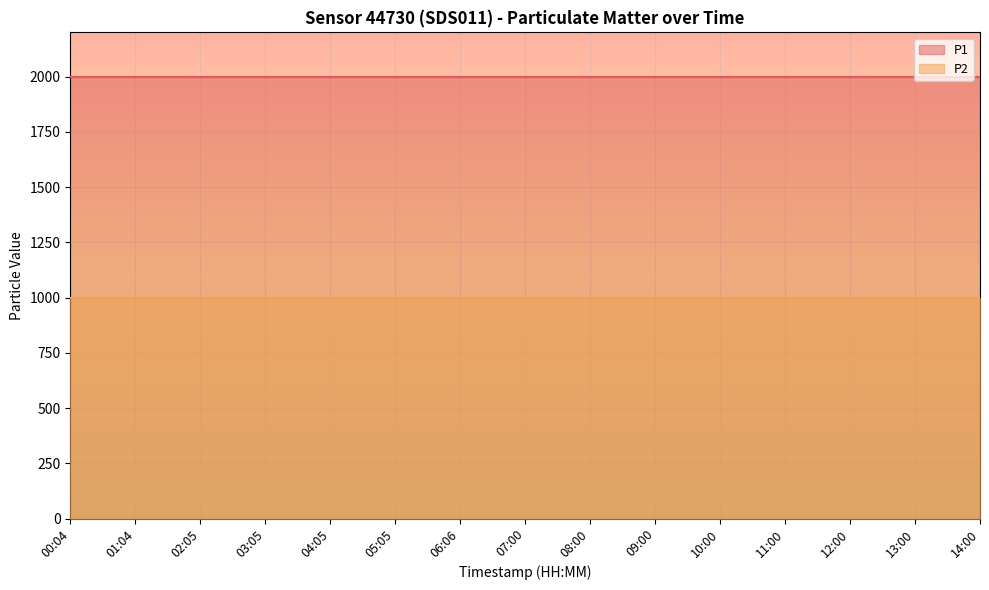

The value of P1 at 05:05 is 1999.9. True or false?

True